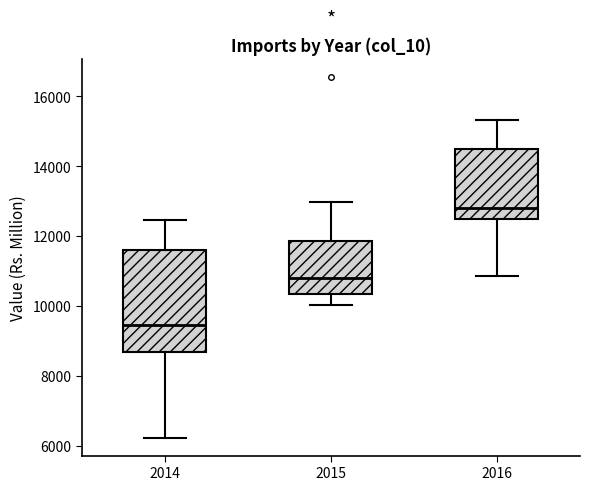

Reading left to right, transcribe this box plot: for each box, give where its median line is, the range the box spans, and where its two whiskers end, as read against the y-axis. The values are not printed on the chart, so give them approximately, as read against the axis.

2014: median 9400, box 8600 to 11600, whiskers 6200 to 12400
2015: median 10800, box 10400 to 11800, whiskers 10000 to 13000
2016: median 12800, box 12600 to 14600, whiskers 10800 to 15400